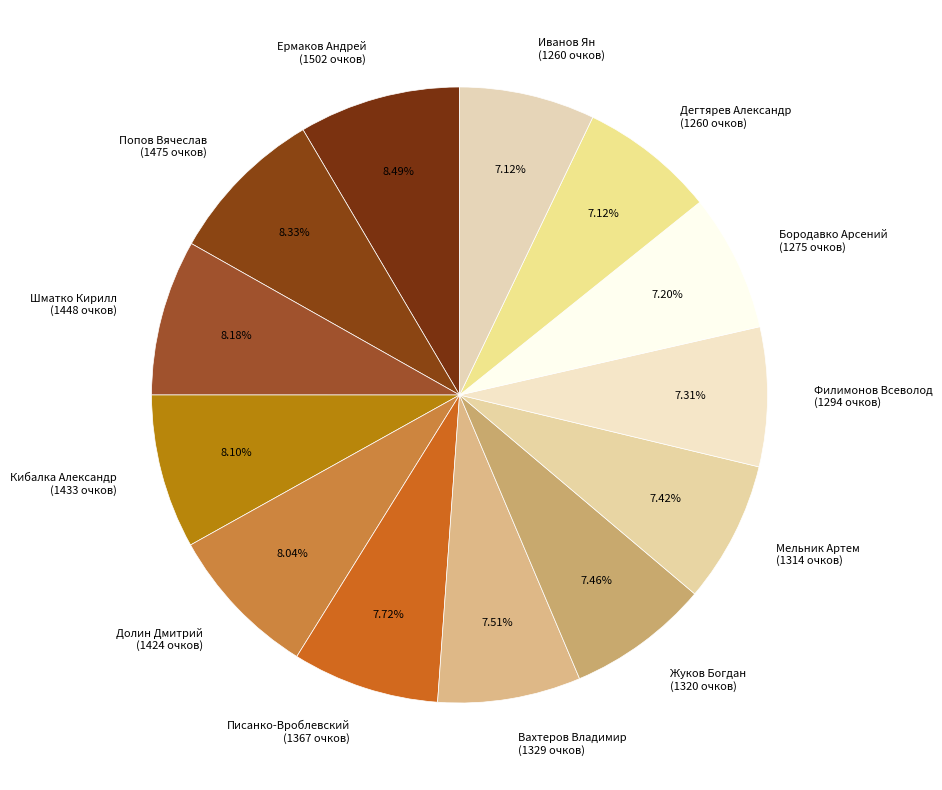

To the nearest percent, what percentage of the pie is Иванов Ян?

7%